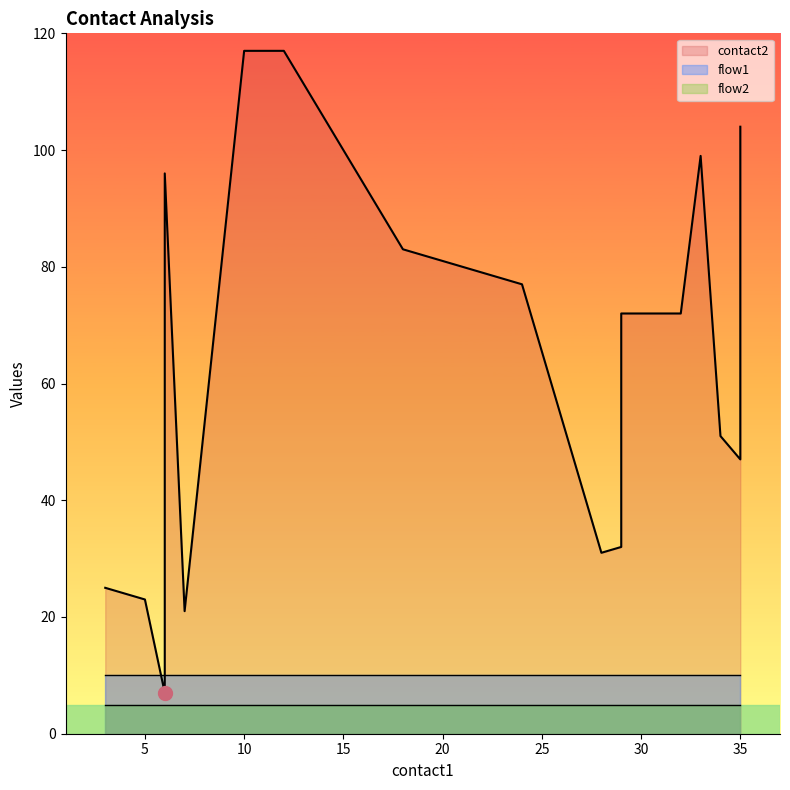

What are all the series names shown in the legend?

contact2, flow1, flow2